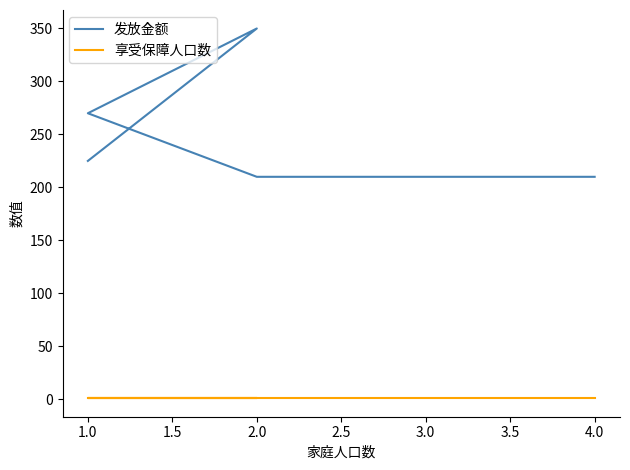

At 2.0, list the series in order from smallest to largest.

享受保障人口数, 发放金额